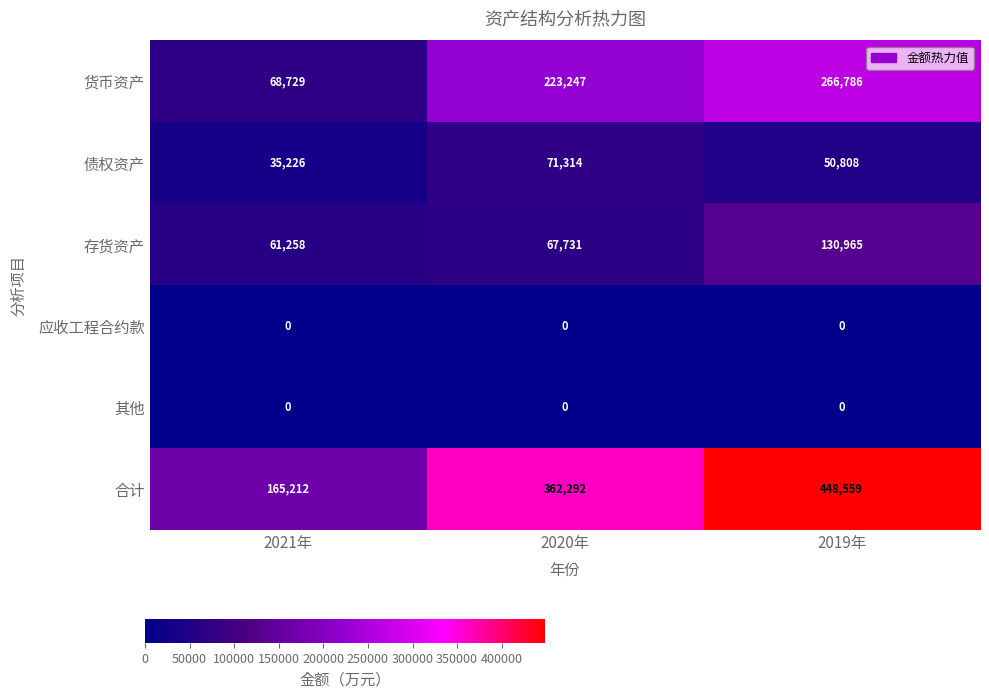

What is the difference between the second highest and minimum values in the 合计 series?

197080